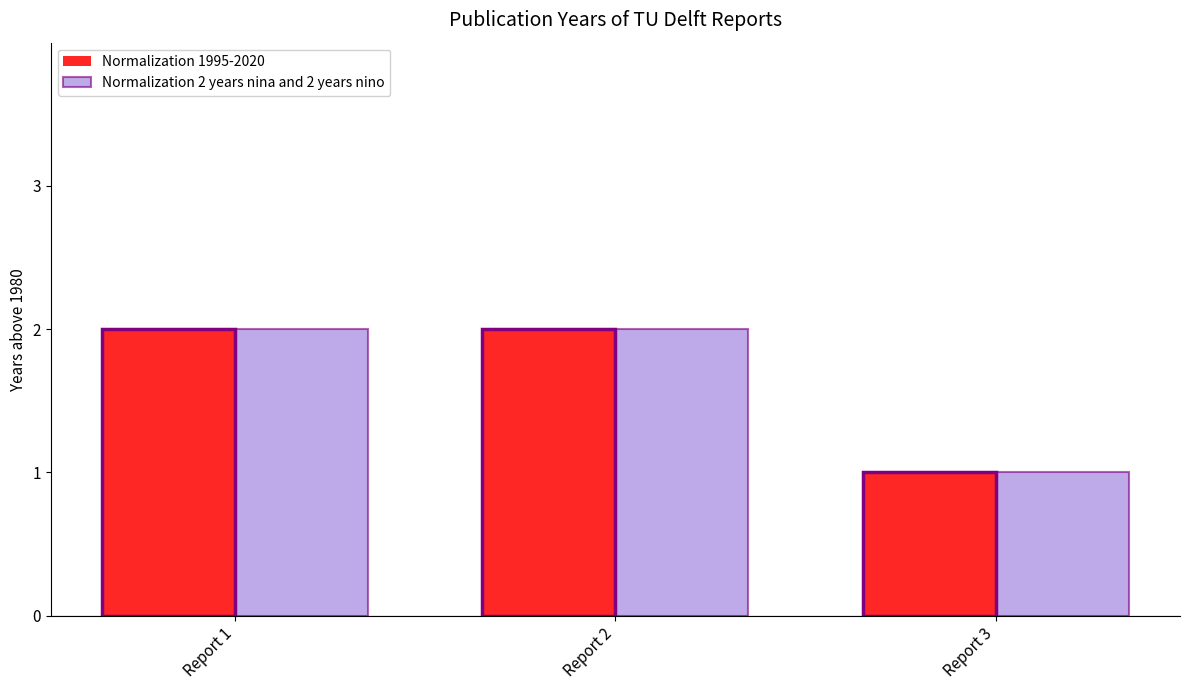

What is the total value across all series at Report 2?

4